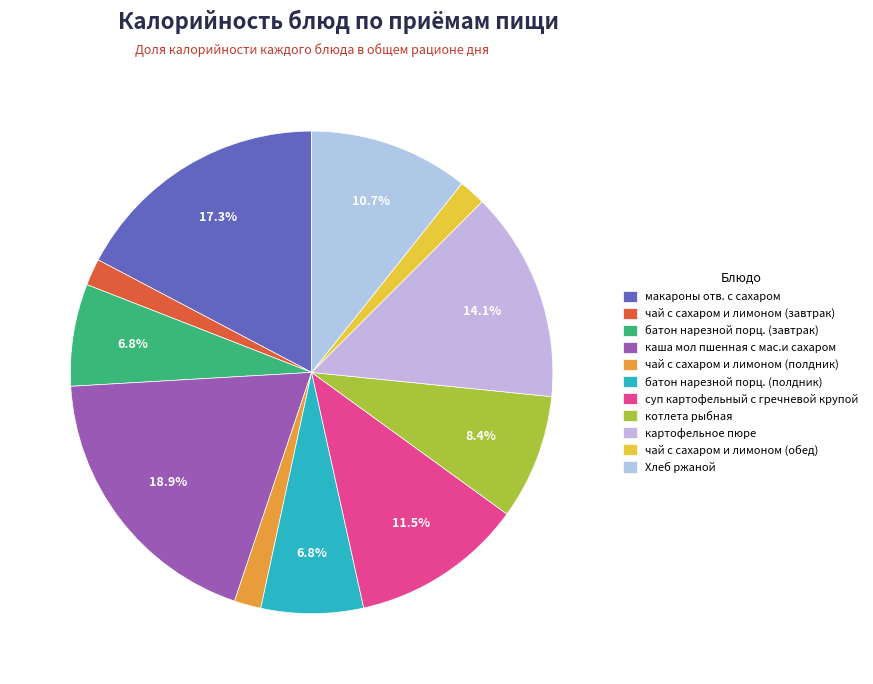

To the nearest percent, what is the difference between the чай с сахаром и лимоном (полдник) and батон нарезной порц. (полдник) slice percentages?

5%